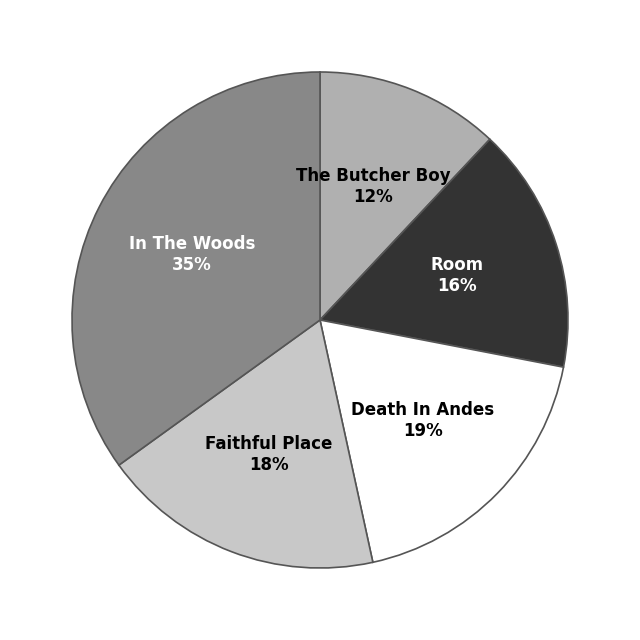

To the nearest percent, what is the difference between the largest and smallest slice percentages?

23%